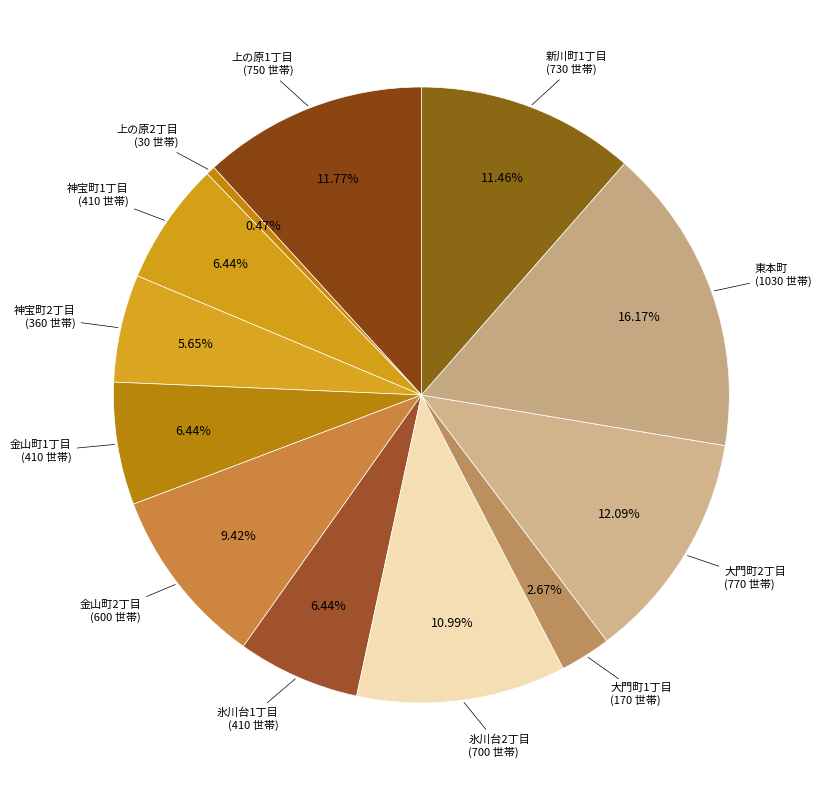

Is there any slice that represents more than half of the pie?

No